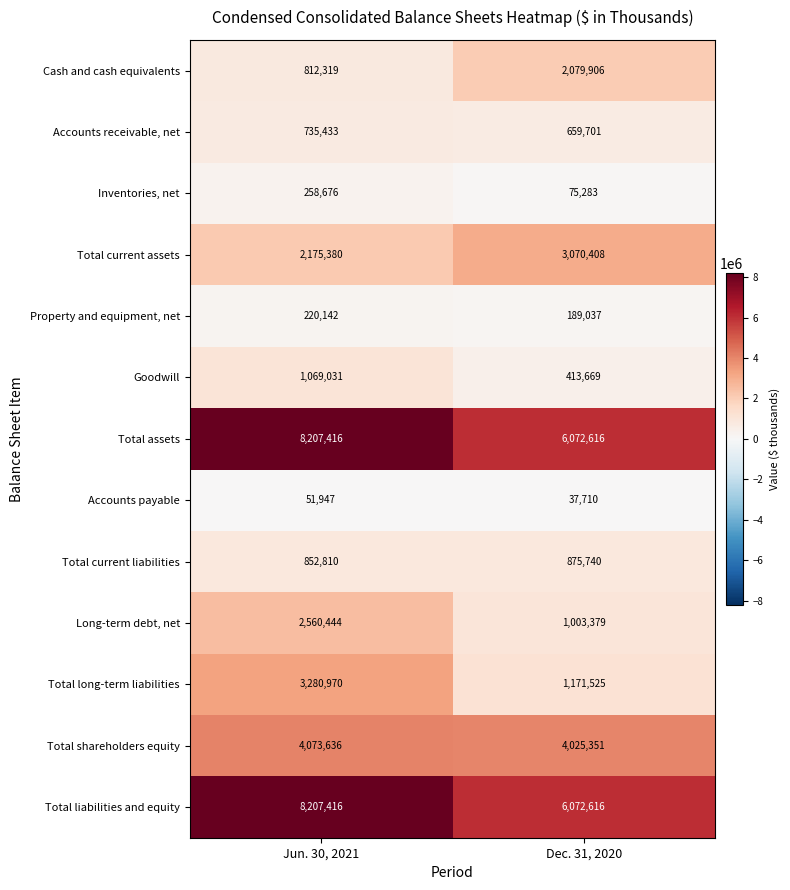

List the labels in order of Total shareholders equity value, smallest first.

Dec. 31, 2020, Jun. 30, 2021